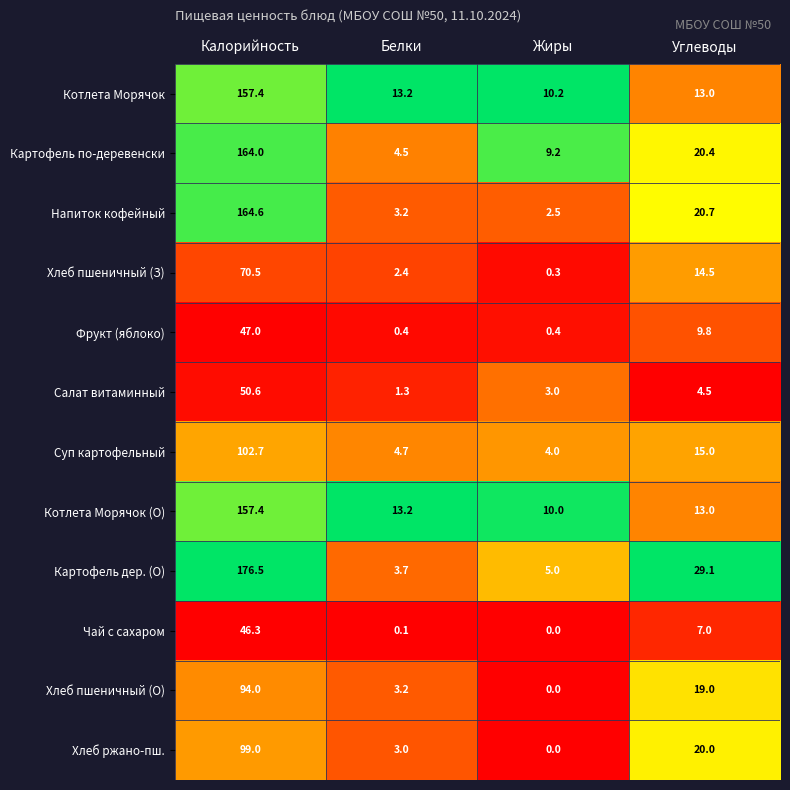

Is it true that Салат витаминный equals 8.0 at Углеводы?

False